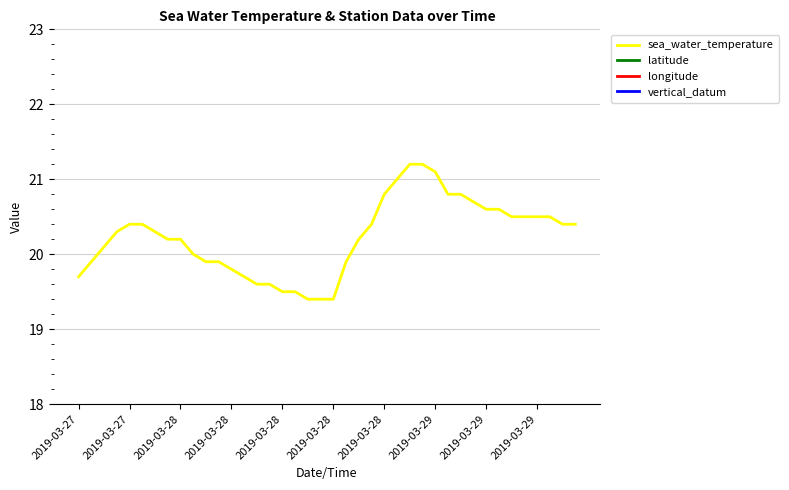

What is the sum of all sea_water_temperature values?

809.3